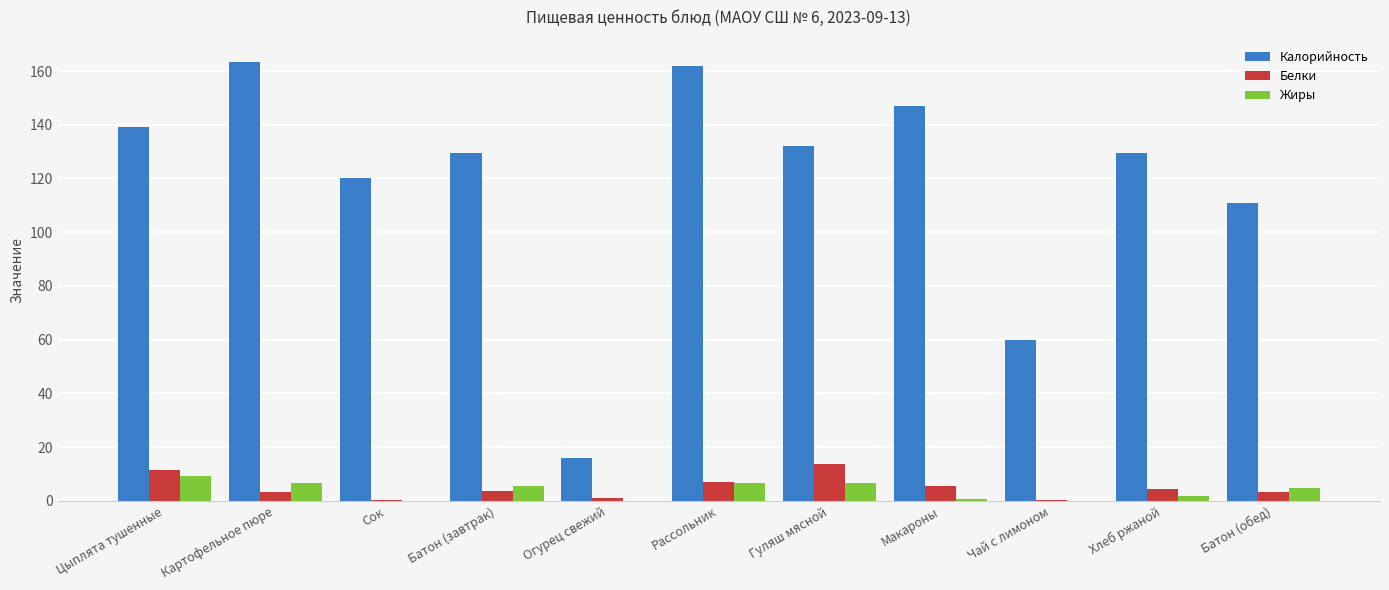

What is the highest value of the Жиры series?

9.4